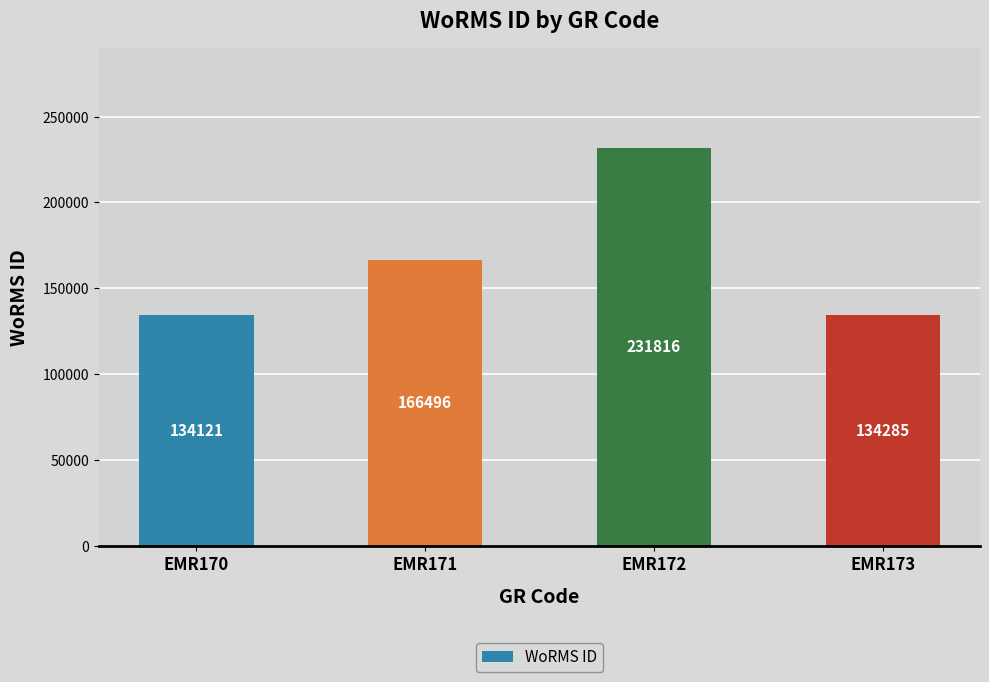

What value does the data have at EMR170, to the nearest 100?

134100